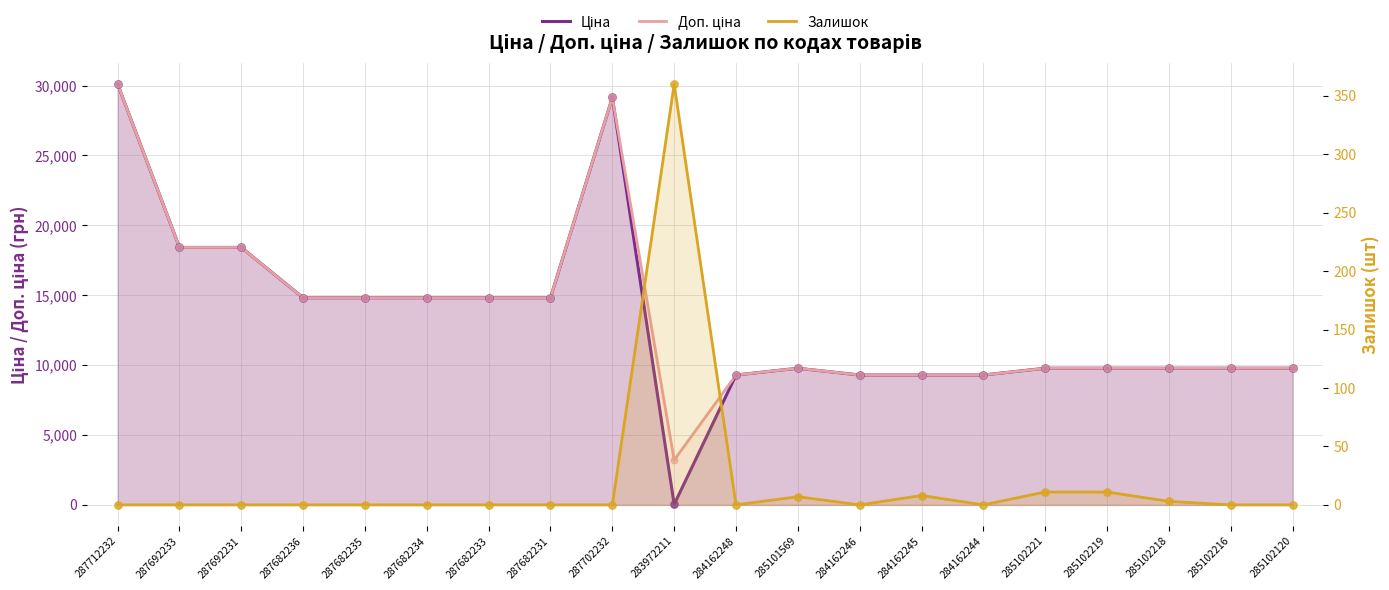

Is the value of Доп. ціна at 285102120 greater than the value of Залишок at 285102218?

Yes